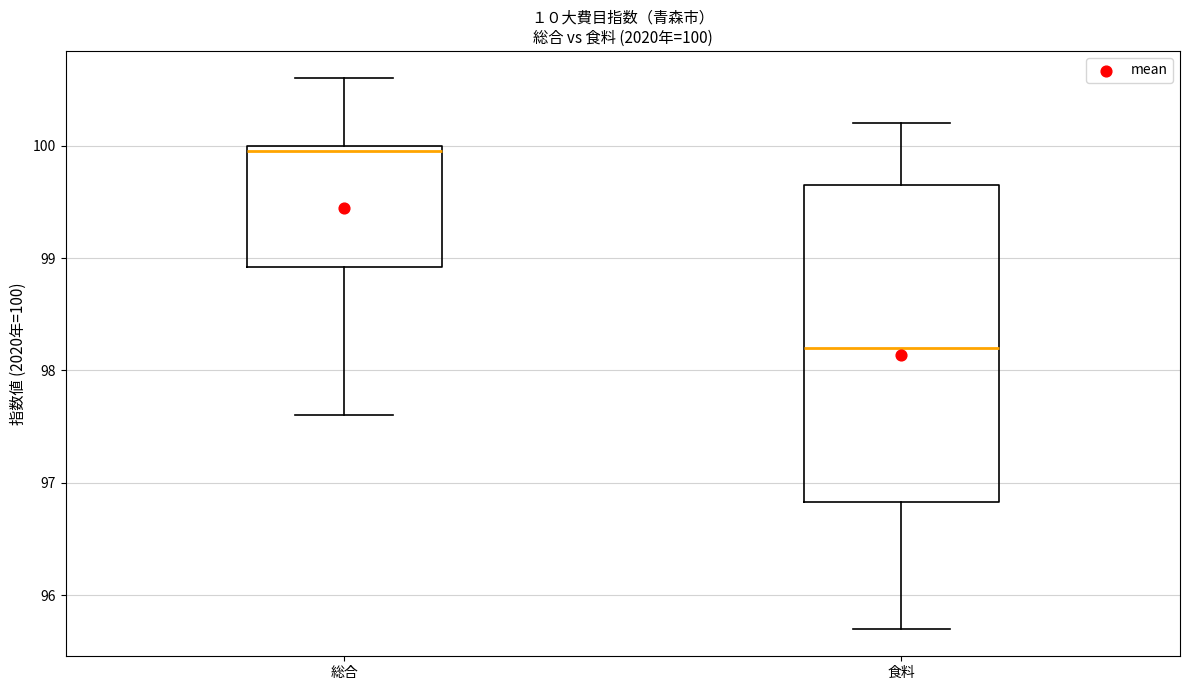

Which box has the lowest median line?

食料